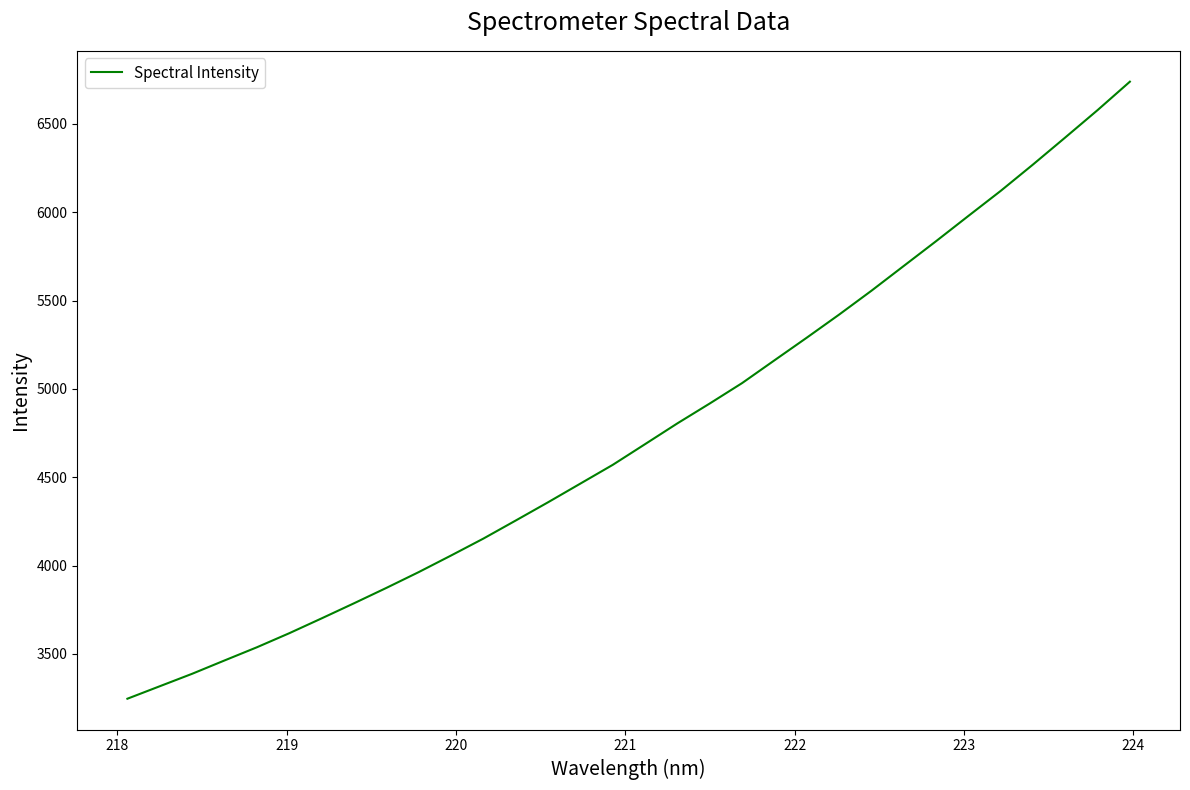

What is the minimum value shown in the chart?

3246.6